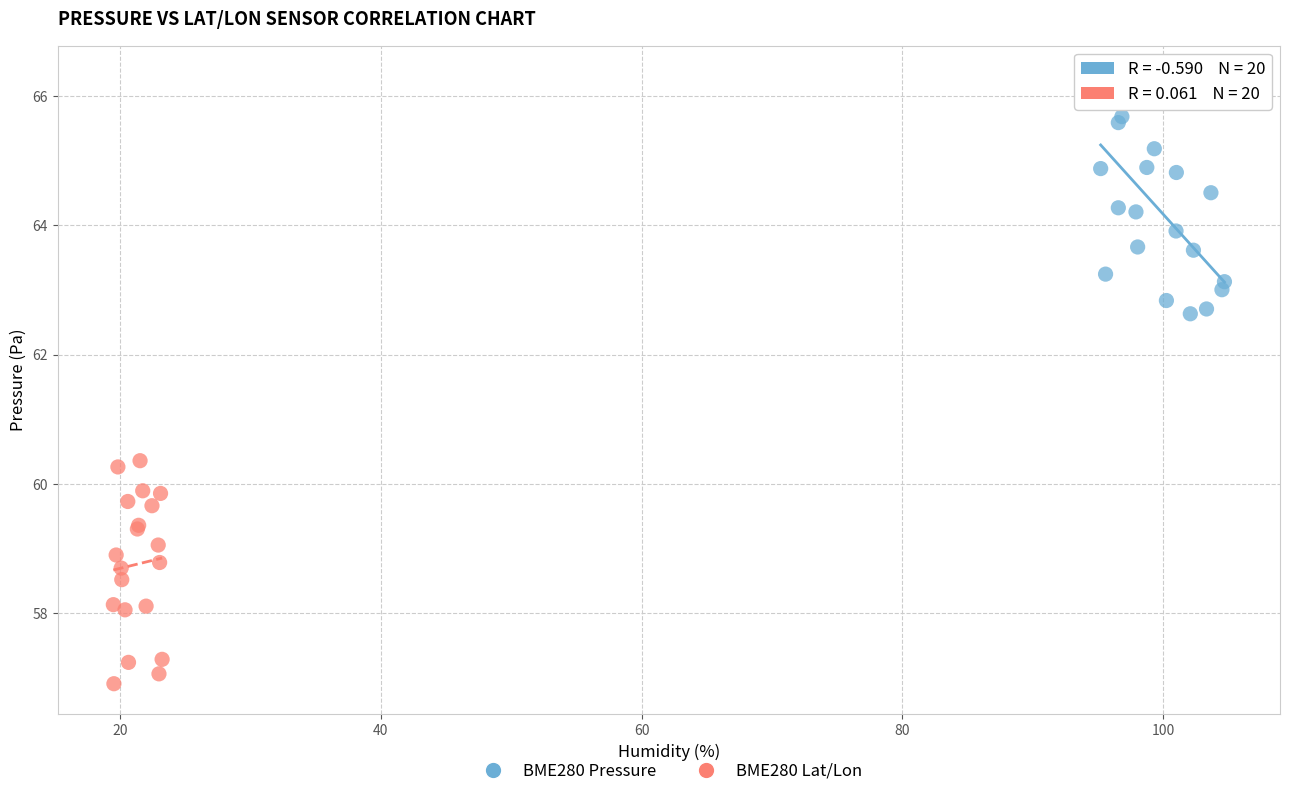

Which series contains the lowest Y value?

BME280 Lat/Lon